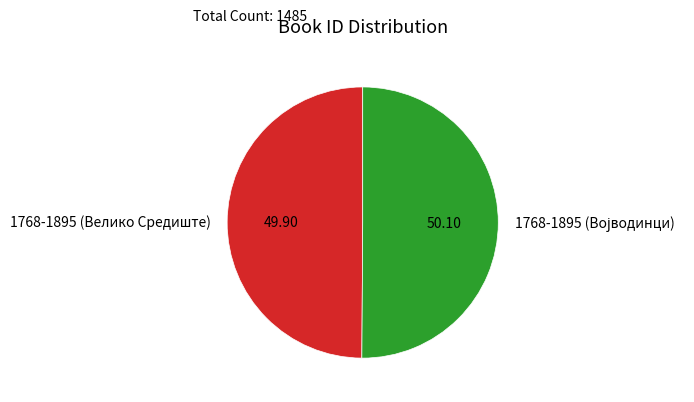

What is the change in value from 1768-1895 (Велико Средиште) to 1768-1895 (Војводинци)?

+3